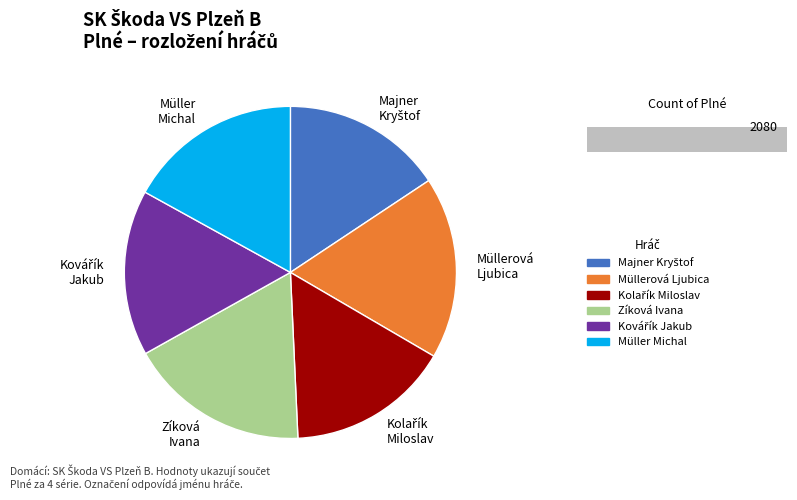

What is the smallest slice in the pie chart?

Müller Michal